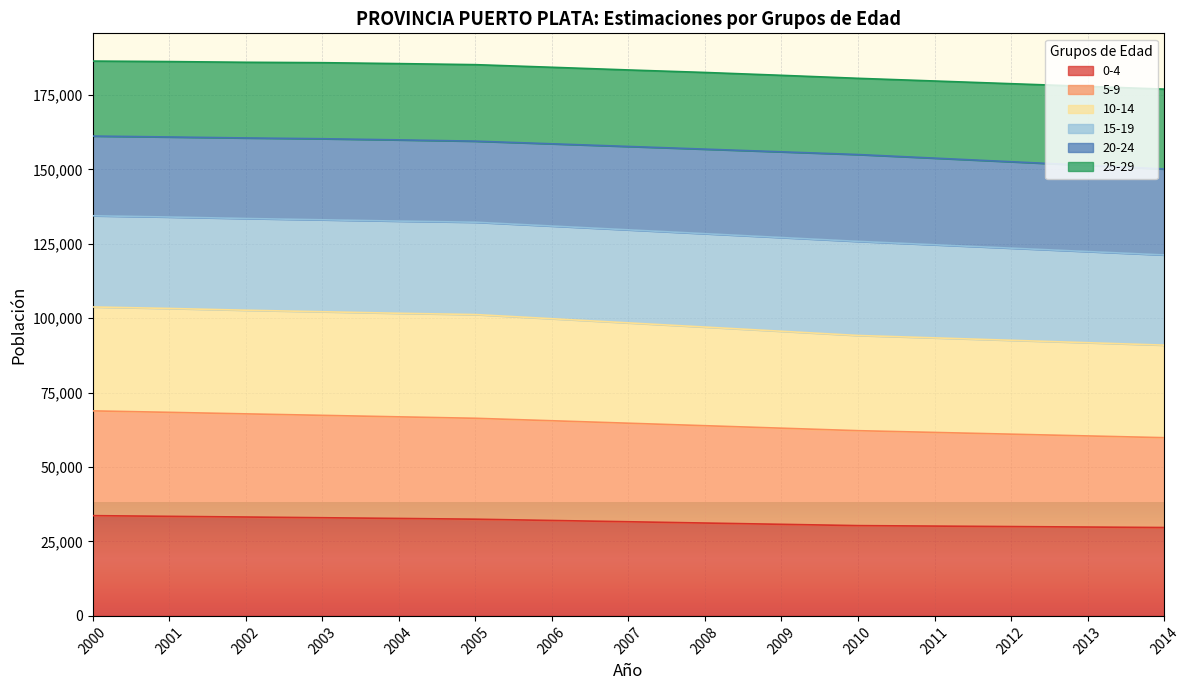

What are all the series names shown in the legend?

0-4, 5-9, 10-14, 15-19, 20-24, 25-29